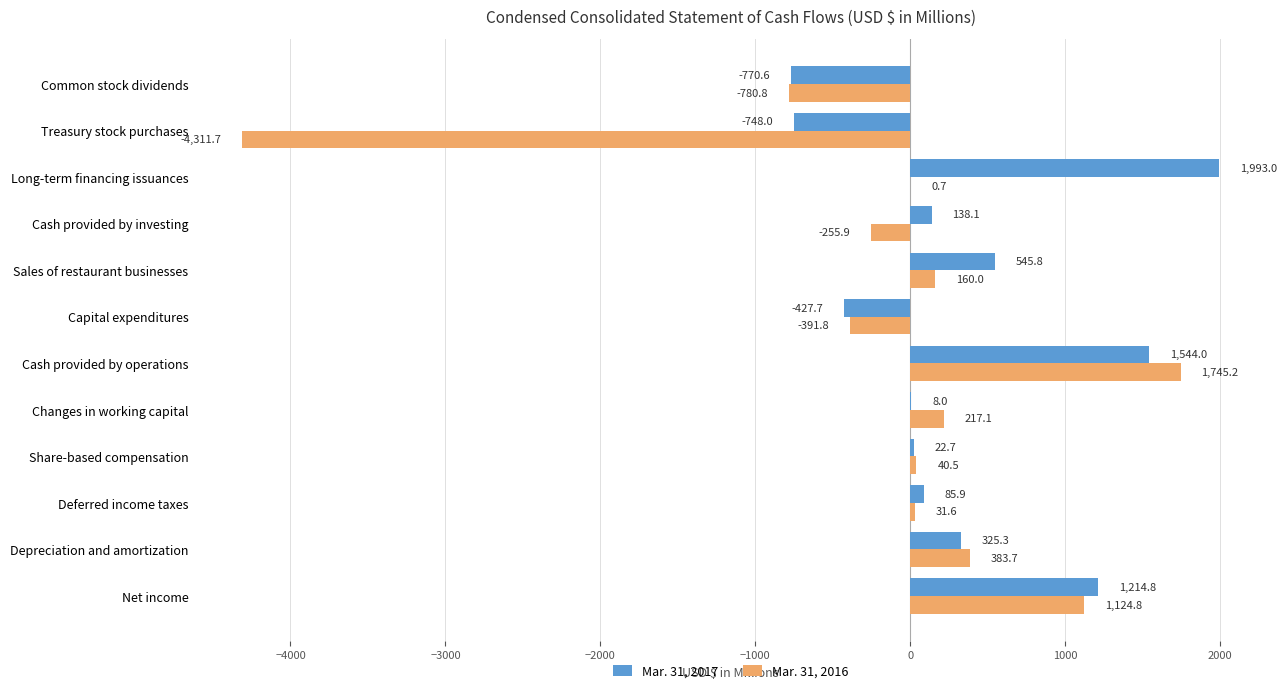

What is the total value across all series at Net income?

2339.6